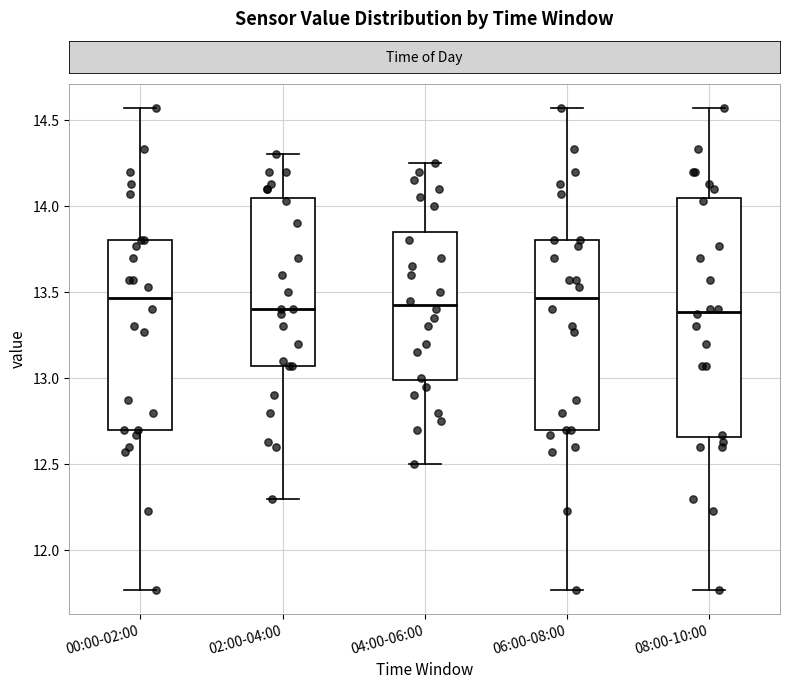

Which box is the tallest, from its lower edge to its upper edge?

08:00-10:00